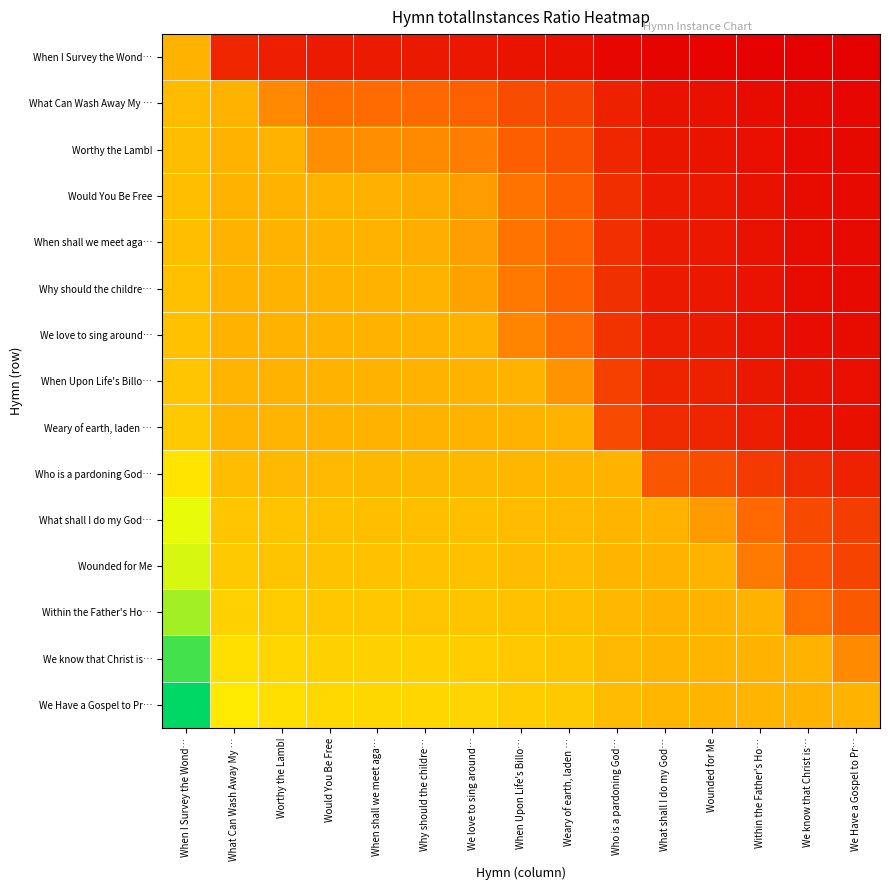

Reading left to right, transcribe all the data shown in this chart.

When I Survey the Wond…: When I Survey the Wond…=1.0	What Can Wash Away My …=0.3	Worthy the Lamb!=0.2	Would You Be Free=0.2	When shall we meet aga…=0.2	Why should the childre…=0.2	We love to sing around…=0.2	When Upon Life's Billo…=0.1	Weary of earth, laden …=0.1	Who is a pardoning God…=0.1	What shall I do my God…=0.0	Wounded for Me=0.0	Within the Father's Ho…=0.0	We know that Christ is…=0.0	We Have a Gospel to Pr…=0.0
What Can Wash Away My …: When I Survey the Wond…=4.0	What Can Wash Away My …=1.0	Worthy the Lamb!=0.8	Would You Be Free=0.7	When shall we meet aga…=0.7	Why should the childre…=0.7	We love to sing around…=0.6	When Upon Life's Billo…=0.5	Weary of earth, laden …=0.4	Who is a pardoning God…=0.2	What shall I do my God…=0.1	Wounded for Me=0.1	Within the Father's Ho…=0.1	We know that Christ is…=0.1	We Have a Gospel to Pr…=0.0
Worthy the Lamb!: When I Survey the Wond…=4.9	What Can Wash Away My …=1.2	Worthy the Lamb!=1.0	Would You Be Free=0.9	When shall we meet aga…=0.8	Why should the childre…=0.8	We love to sing around…=0.8	When Upon Life's Billo…=0.6	Weary of earth, laden …=0.5	Who is a pardoning God…=0.3	What shall I do my God…=0.1	Wounded for Me=0.1	Within the Father's Ho…=0.1	We know that Christ is…=0.1	We Have a Gospel to Pr…=0.1
Would You Be Free: When I Survey the Wond…=5.7	What Can Wash Away My …=1.4	Worthy the Lamb!=1.2	Would You Be Free=1.0	When shall we meet aga…=1.0	Why should the childre…=1.0	We love to sing around…=0.9	When Upon Life's Billo…=0.7	Weary of earth, laden …=0.6	Who is a pardoning God…=0.3	What shall I do my God…=0.2	Wounded for Me=0.2	Within the Father's Ho…=0.1	We know that Christ is…=0.1	We Have a Gospel to Pr…=0.1
When shall we meet aga…: When I Survey the Wond…=5.8	What Can Wash Away My …=1.4	Worthy the Lamb!=1.2	Would You Be Free=1.0	When shall we meet aga…=1.0	Why should the childre…=1.0	We love to sing around…=0.9	When Upon Life's Billo…=0.7	Weary of earth, laden …=0.6	Who is a pardoning God…=0.3	What shall I do my God…=0.2	Wounded for Me=0.2	Within the Father's Ho…=0.1	We know that Christ is…=0.1	We Have a Gospel to Pr…=0.1
Why should the childre…: When I Survey the Wond…=5.9	What Can Wash Away My …=1.5	Worthy the Lamb!=1.2	Would You Be Free=1.0	When shall we meet aga…=1.0	Why should the childre…=1.0	We love to sing around…=0.9	When Upon Life's Billo…=0.7	Weary of earth, laden …=0.6	Who is a pardoning God…=0.3	What shall I do my God…=0.2	Wounded for Me=0.2	Within the Father's Ho…=0.1	We know that Christ is…=0.1	We Have a Gospel to Pr…=0.1
We love to sing around…: When I Survey the Wond…=6.3	What Can Wash Away My …=1.6	Worthy the Lamb!=1.3	Would You Be Free=1.1	When shall we meet aga…=1.1	Why should the childre…=1.1	We love to sing around…=1.0	When Upon Life's Billo…=0.8	Weary of earth, laden …=0.7	Who is a pardoning God…=0.3	What shall I do my God…=0.2	Wounded for Me=0.2	Within the Father's Ho…=0.1	We know that Christ is…=0.1	We Have a Gospel to Pr…=0.1
When Upon Life's Billo…: When I Survey the Wond…=7.9	What Can Wash Away My …=2.0	Worthy the Lamb!=1.6	Would You Be Free=1.4	When shall we meet aga…=1.4	Why should the childre…=1.3	We love to sing around…=1.2	When Upon Life's Billo…=1.0	Weary of earth, laden …=0.9	Who is a pardoning God…=0.4	What shall I do my God…=0.2	Wounded for Me=0.2	Within the Father's Ho…=0.2	We know that Christ is…=0.1	We Have a Gospel to Pr…=0.1
Weary of earth, laden …: When I Survey the Wond…=9.1	What Can Wash Away My …=2.3	Worthy the Lamb!=1.9	Would You Be Free=1.6	When shall we meet aga…=1.6	Why should the childre…=1.5	We love to sing around…=1.4	When Upon Life's Billo…=1.2	Weary of earth, laden …=1.0	Who is a pardoning God…=0.5	What shall I do my God…=0.3	Wounded for Me=0.2	Within the Father's Ho…=0.2	We know that Christ is…=0.1	We Have a Gospel to Pr…=0.1
Who is a pardoning God…: When I Survey the Wond…=18.6	What Can Wash Away My …=4.7	Worthy the Lamb!=3.8	Would You Be Free=3.3	When shall we meet aga…=3.2	Why should the childre…=3.2	We love to sing around…=2.9	When Upon Life's Billo…=2.4	Weary of earth, laden …=2.0	Who is a pardoning God…=1.0	What shall I do my God…=0.6	Wounded for Me=0.5	Within the Father's Ho…=0.4	We know that Christ is…=0.3	We Have a Gospel to Pr…=0.2
What shall I do my God…: When I Survey the Wond…=33.2	What Can Wash Away My …=8.3	Worthy the Lamb!=6.8	Would You Be Free=5.8	When shall we meet aga…=5.8	Why should the childre…=5.6	We love to sing around…=5.2	When Upon Life's Billo…=4.2	Weary of earth, laden …=3.6	Who is a pardoning God…=1.8	What shall I do my God…=1.0	Wounded for Me=0.9	Within the Father's Ho…=0.7	We know that Christ is…=0.5	We Have a Gospel to Pr…=0.4
Wounded for Me: When I Survey the Wond…=36.9	What Can Wash Away My …=9.2	Worthy the Lamb!=7.6	Would You Be Free=6.5	When shall we meet aga…=6.4	Why should the childre…=6.3	We love to sing around…=5.8	When Upon Life's Billo…=4.7	Weary of earth, laden …=4.1	Who is a pardoning God…=2.0	What shall I do my God…=1.1	Wounded for Me=1.0	Within the Father's Ho…=0.8	We know that Christ is…=0.5	We Have a Gospel to Pr…=0.4
Within the Father's Ho…: When I Survey the Wond…=48.6	What Can Wash Away My …=12.2	Worthy the Lamb!=10.0	Would You Be Free=8.5	When shall we meet aga…=8.4	Why should the childre…=8.2	We love to sing around…=7.7	When Upon Life's Billo…=6.2	Weary of earth, laden …=5.3	Who is a pardoning God…=2.6	What shall I do my God…=1.5	Wounded for Me=1.3	Within the Father's Ho…=1.0	We know that Christ is…=0.7	We Have a Gospel to Pr…=0.6
We know that Christ is…: When I Survey the Wond…=68.7	What Can Wash Away My …=17.2	Worthy the Lamb!=14.1	Would You Be Free=12.0	When shall we meet aga…=11.9	Why should the childre…=11.7	We love to sing around…=10.9	When Upon Life's Billo…=8.7	Weary of earth, laden …=7.6	Who is a pardoning God…=3.7	What shall I do my God…=2.1	Wounded for Me=1.9	Within the Father's Ho…=1.4	We know that Christ is…=1.0	We Have a Gospel to Pr…=0.8
We Have a Gospel to Pr…: When I Survey the Wond…=83.0	What Can Wash Away My …=20.8	Worthy the Lamb!=17.1	Would You Be Free=14.5	When shall we meet aga…=14.4	Why should the childre…=14.1	We love to sing around…=13.1	When Upon Life's Billo…=10.5	Weary of earth, laden …=9.1	Who is a pardoning God…=4.5	What shall I do my God…=2.5	Wounded for Me=2.2	Within the Father's Ho…=1.7	We know that Christ is…=1.2	We Have a Gospel to Pr…=1.0